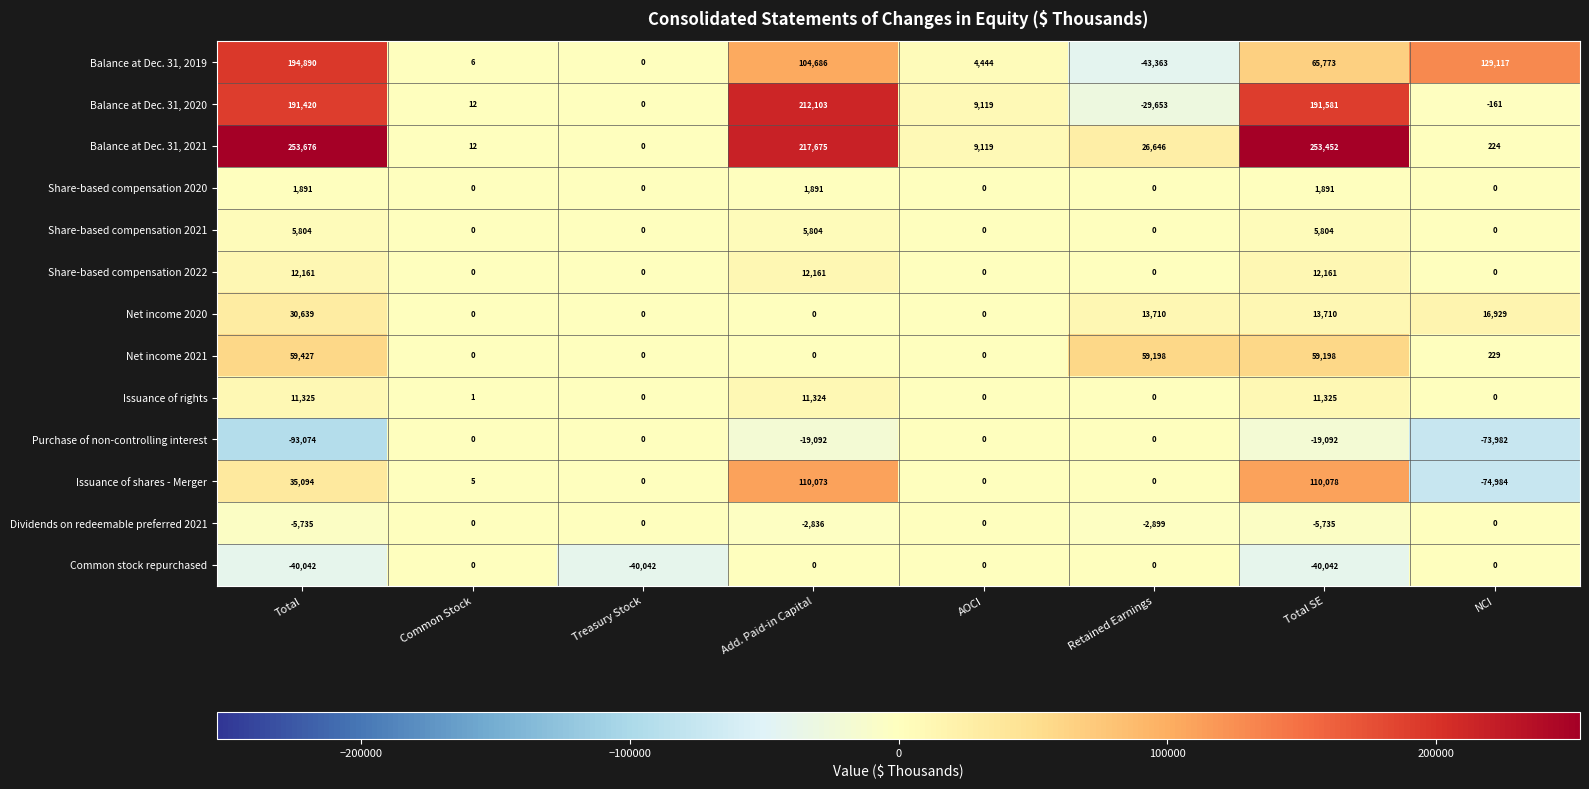

What is the difference between the highest and lowest values at AOCI?

9119